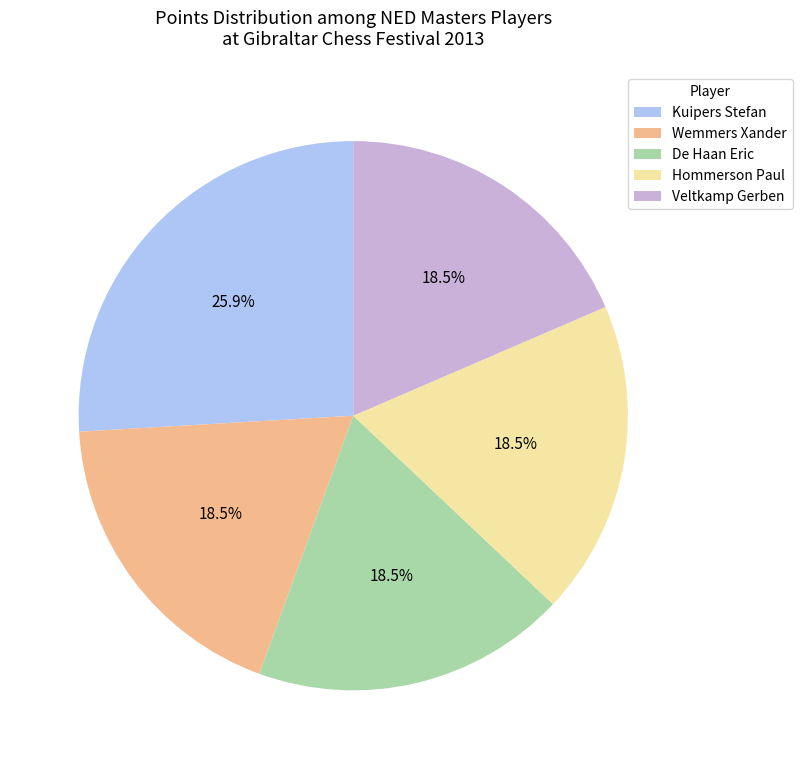

Count the number of slices in the pie.

5